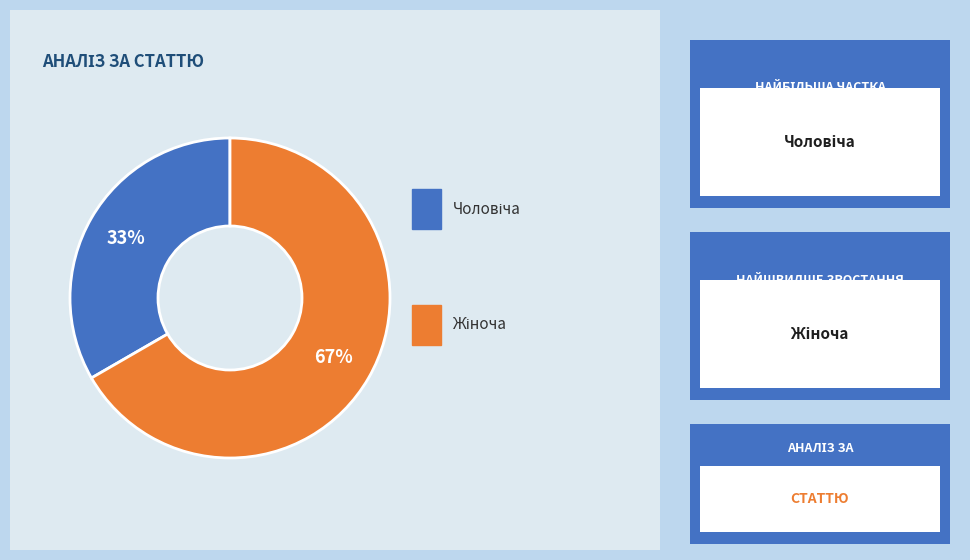

Count the number of slices in the pie.

2